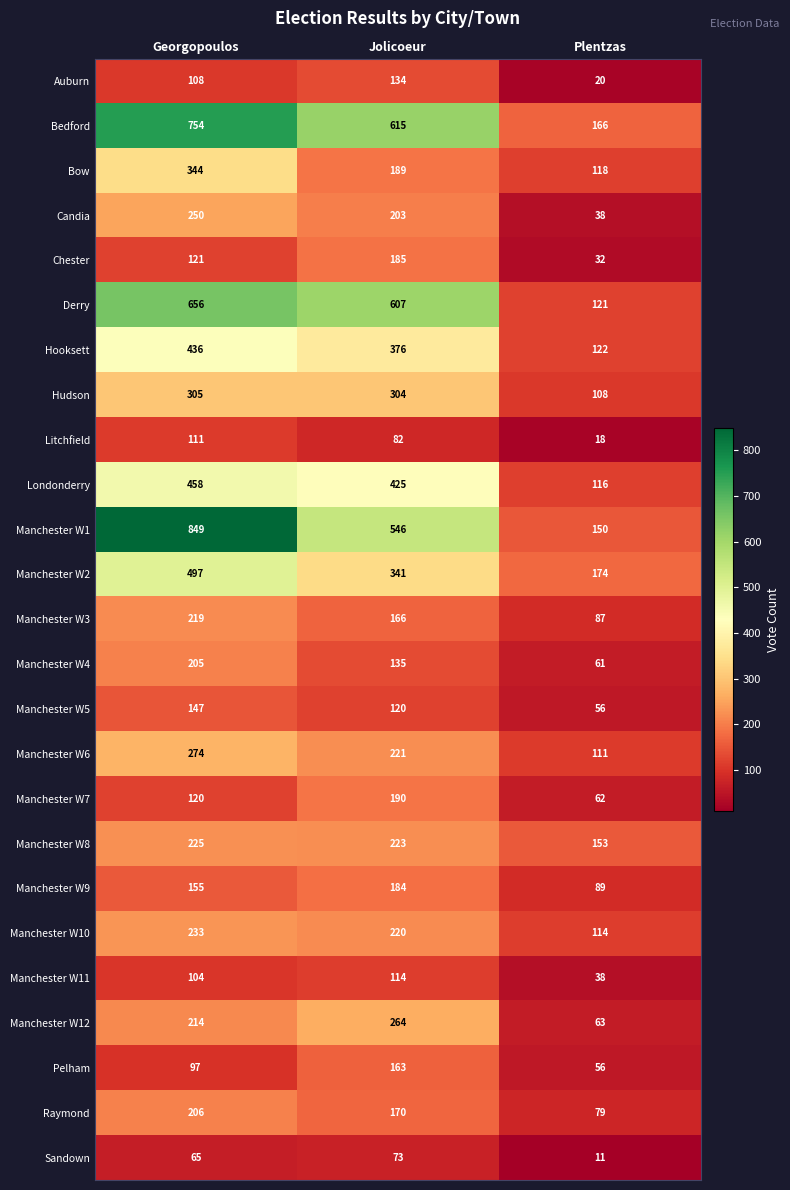

Rank the series by their maximum value, from lowest to highest.

Sandown, Litchfield, Manchester W11, Auburn, Manchester W5, Pelham, Manchester W9, Chester, Manchester W7, Manchester W4, Raymond, Manchester W3, Manchester W8, Manchester W10, Candia, Manchester W12, Manchester W6, Hudson, Bow, Hooksett, Londonderry, Manchester W2, Derry, Bedford, Manchester W1